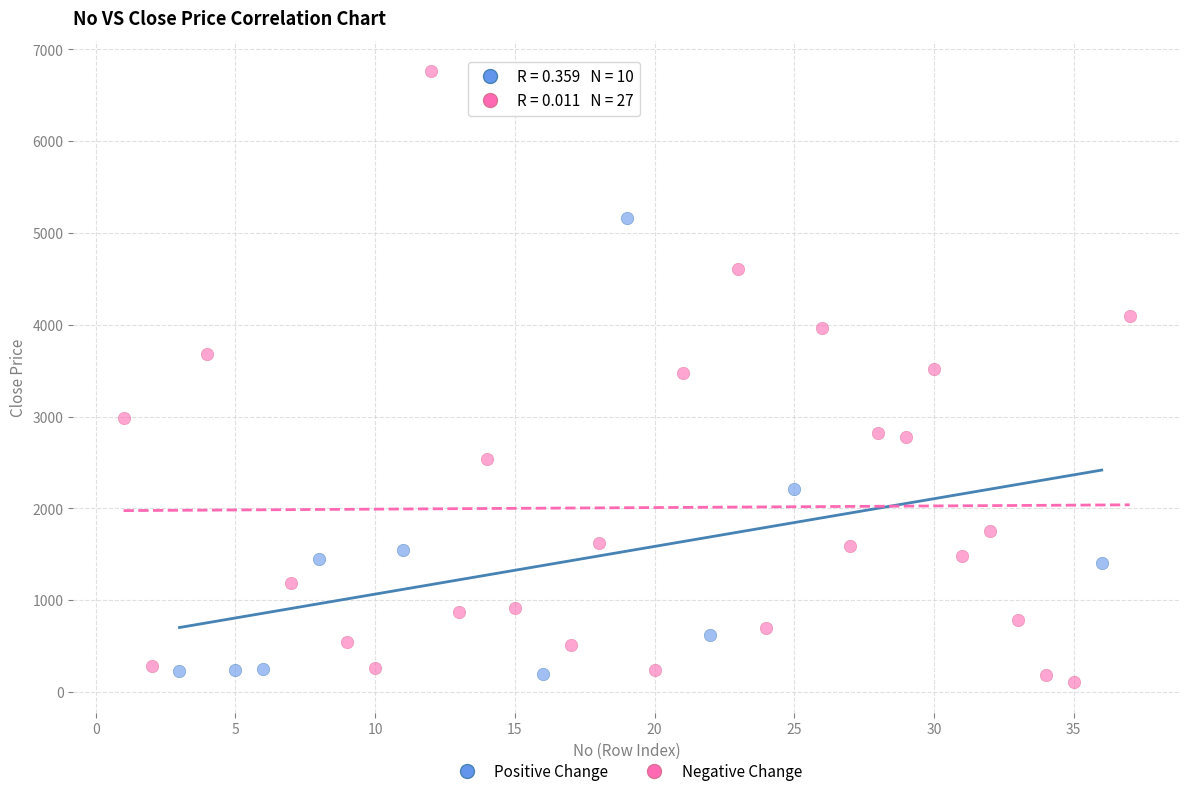

Which series has the widest spread of Y values?

Negative Change